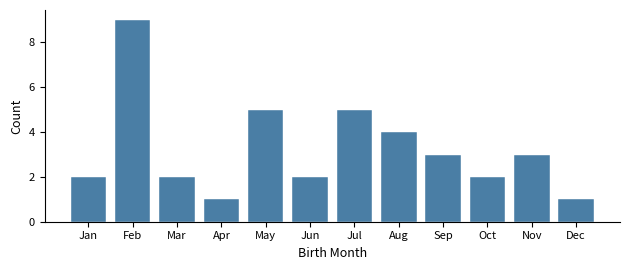

Reading right to left, transcribe all the data shown in this chart.

1	3	2	3	4	5	2	5	1	2	9	2